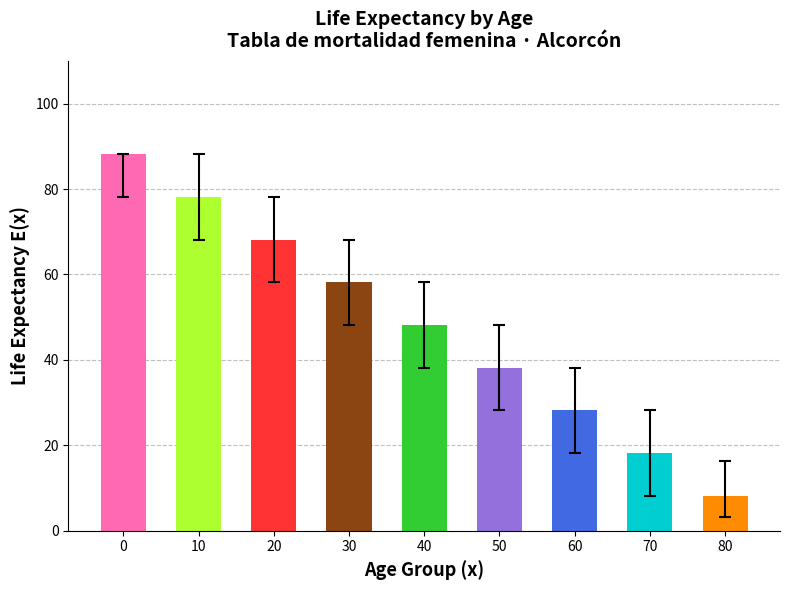

What is the difference between the values at 80 and 60?

20.0